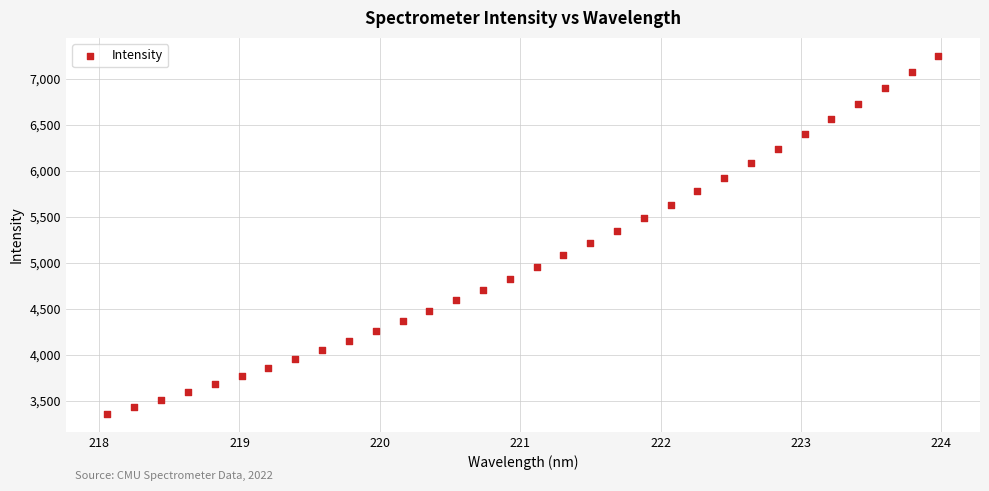

What is the range of Y values (max minus min)?

3890.6